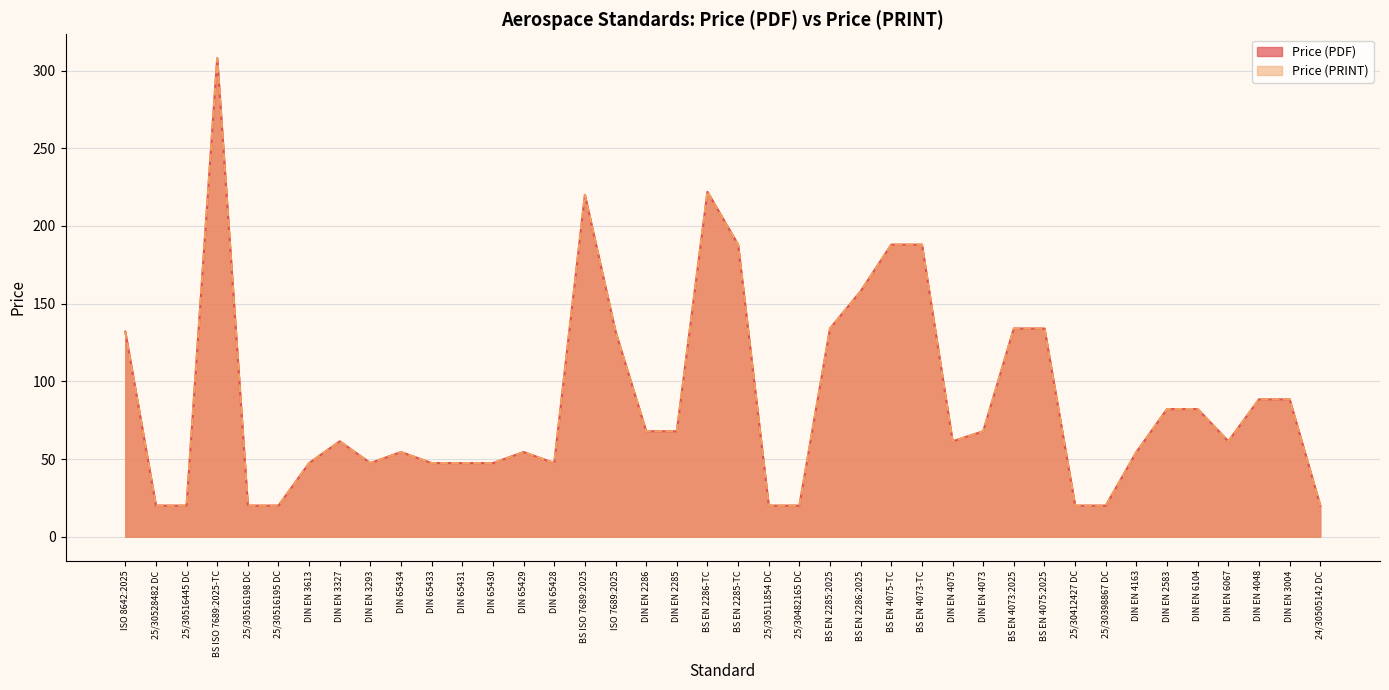

Is it true that Price (PDF) equals 220.0 at BS ISO 7689:2025?

True